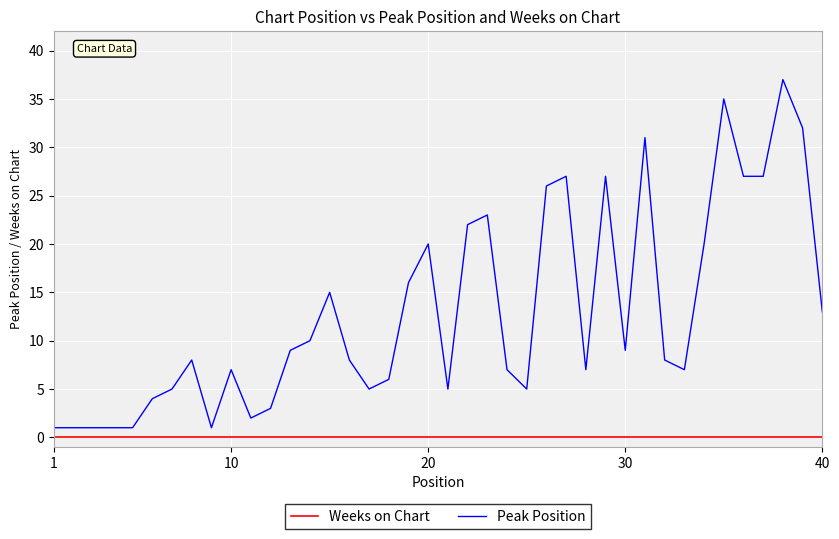

What is the highest value of the Peak Position series?

37